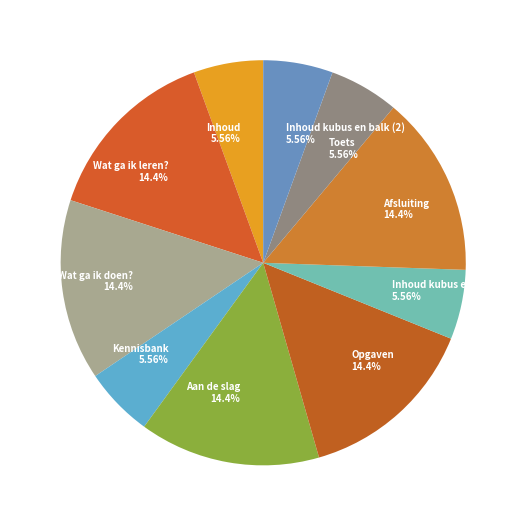

Does Wat ga ik doen? represent more than half of the total?

No